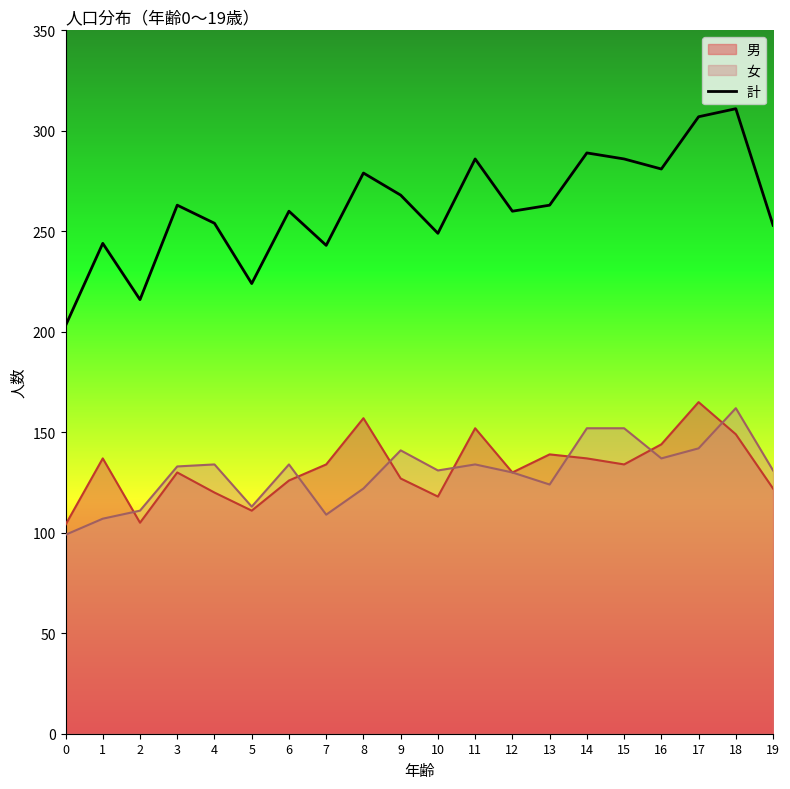

What is the value of the 14th point from the left?

263